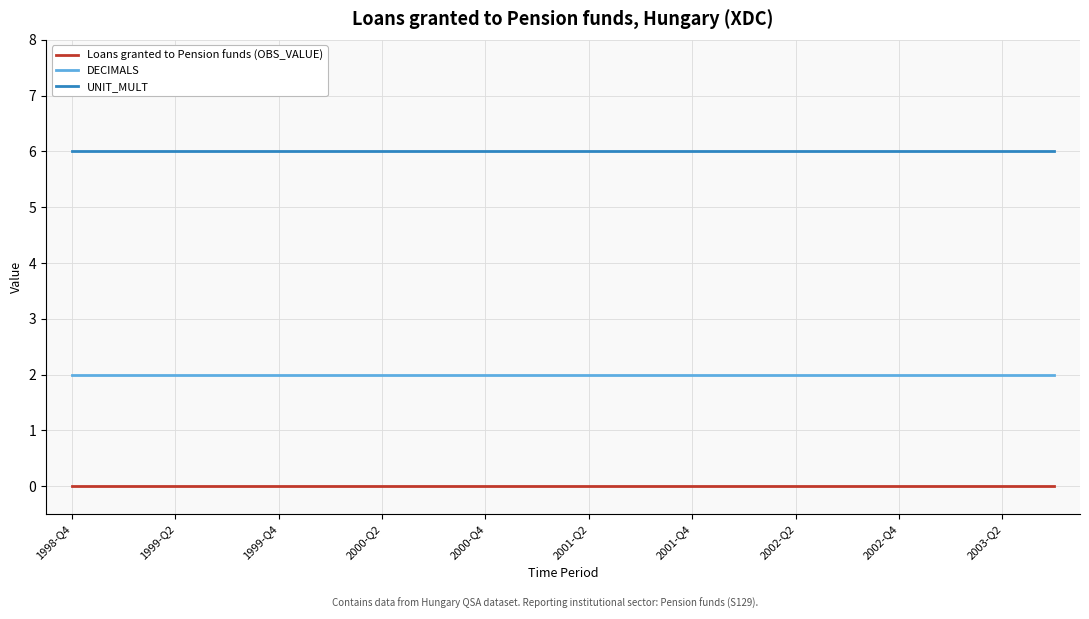

Which series has the largest total across all categories?

UNIT_MULT